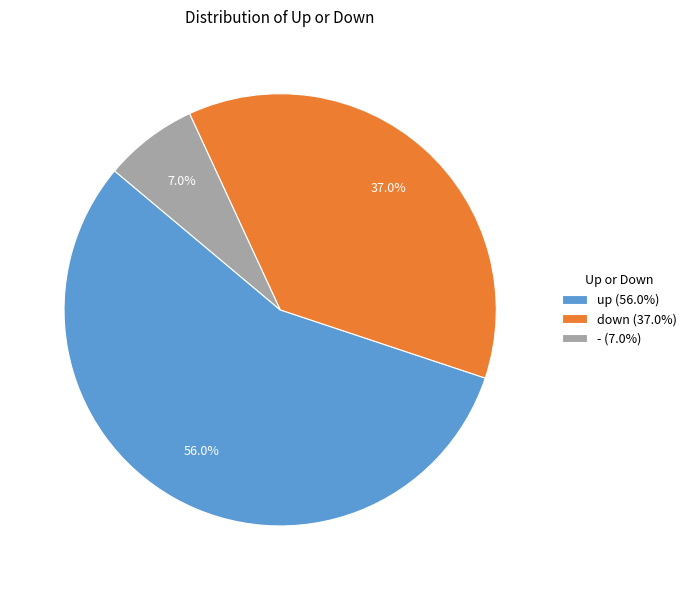

Which has a higher value, up or -?

up